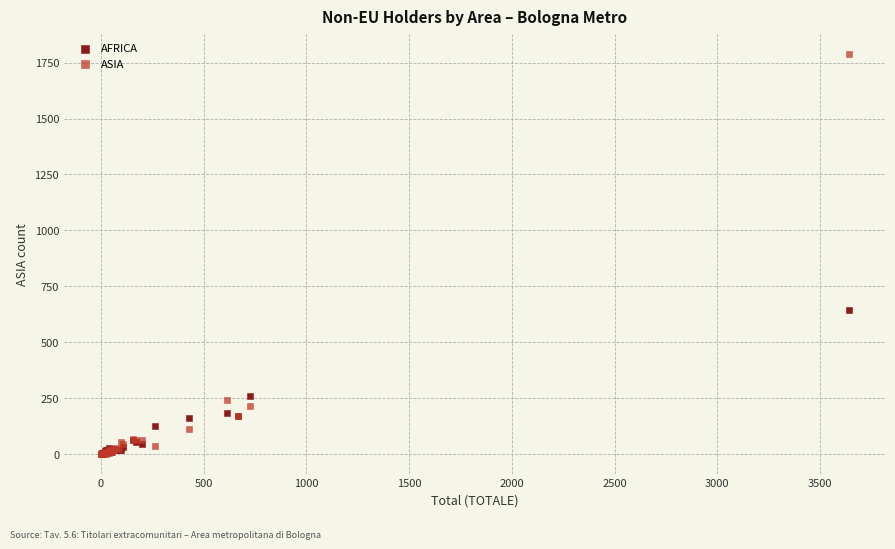

What are all the series names shown in the legend?

AFRICA, ASIA